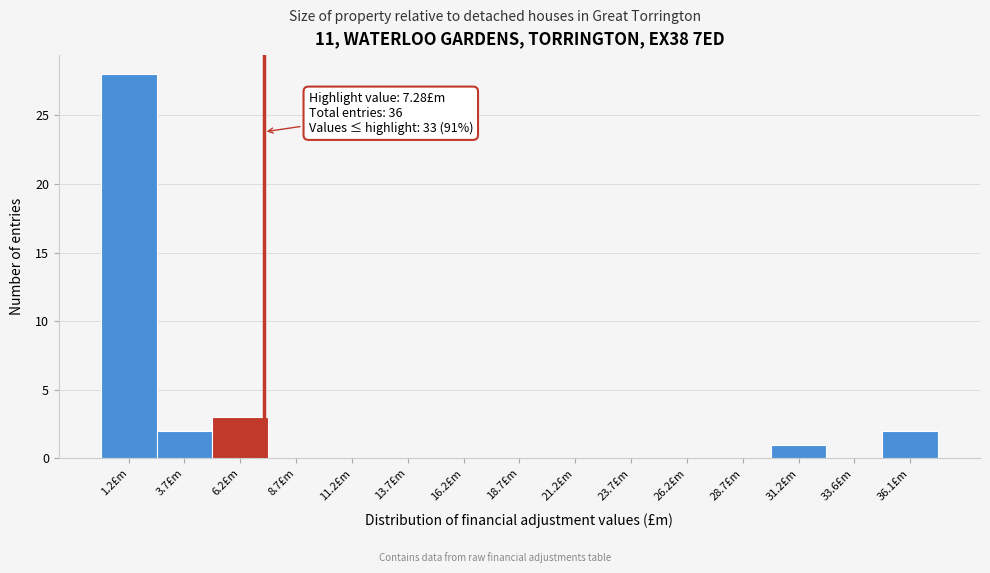

Which range on the x-axis has the tallest bar?

0.0 to 2.5